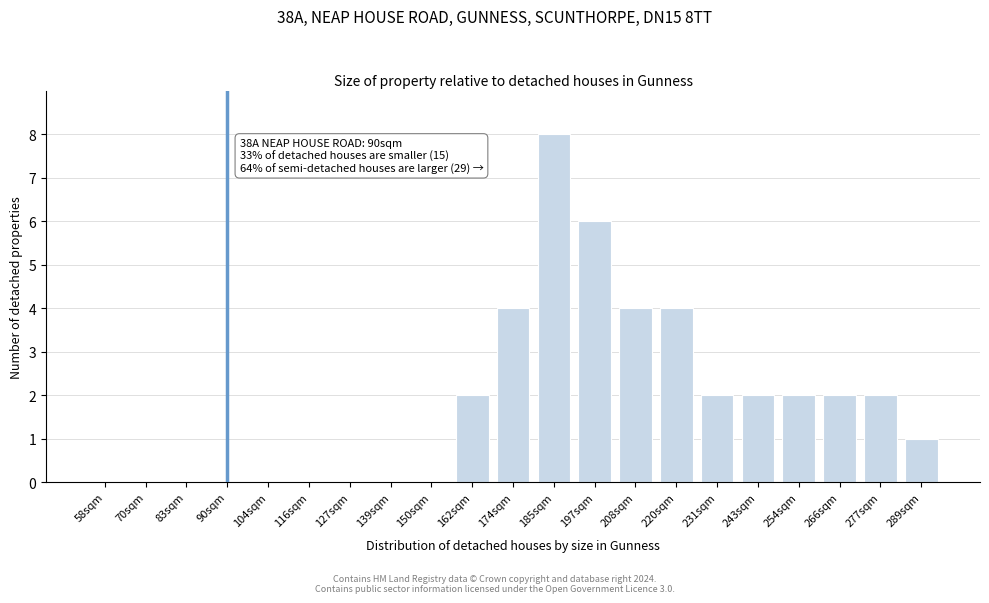

Reading left to right, list all the values displayed in this chart.

58sqm=0	70sqm=0	83sqm=0	90sqm=0	104sqm=0	116sqm=0	127sqm=0	139sqm=0	150sqm=0	162sqm=2	174sqm=4	185sqm=8	197sqm=6	208sqm=4	220sqm=4	231sqm=2	243sqm=2	254sqm=2	266sqm=2	277sqm=2	289sqm=1